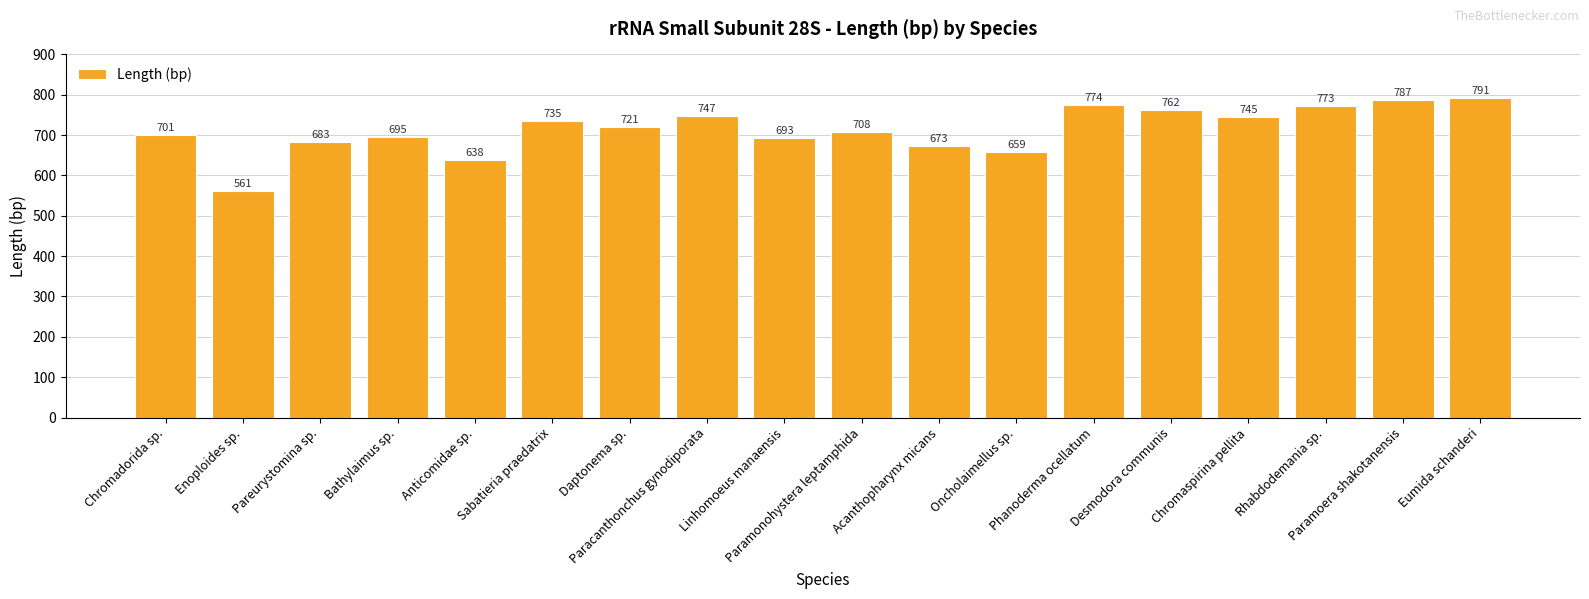

How many data points are less than 721?

9